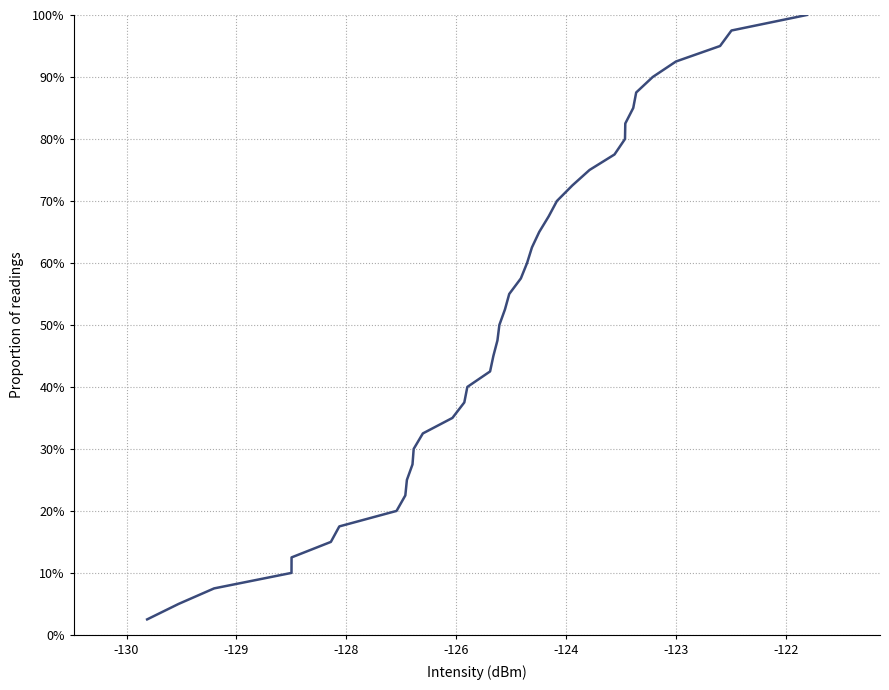

How many values are below 52?

20